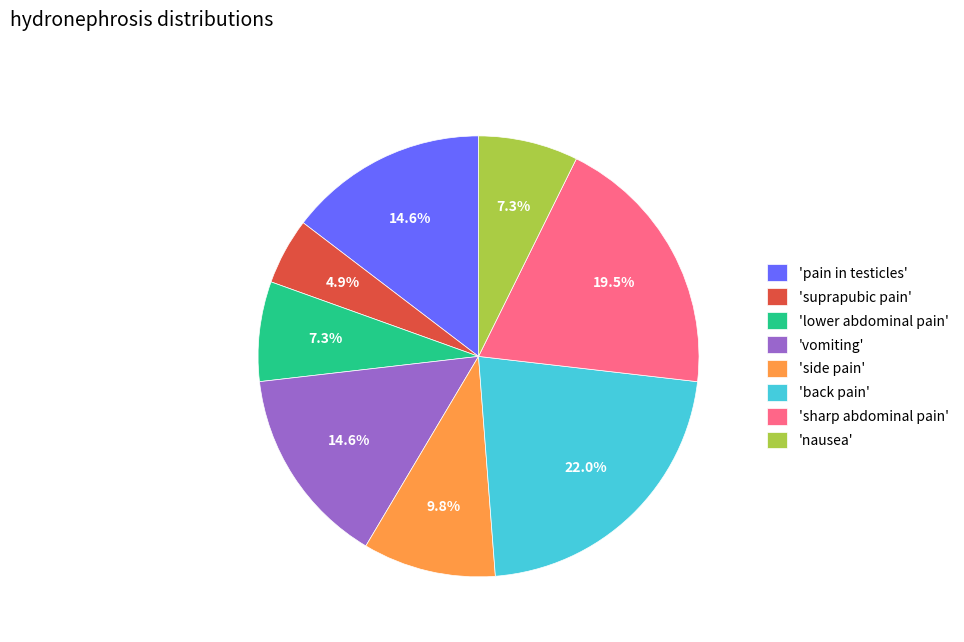

Count the number of slices in the pie.

8